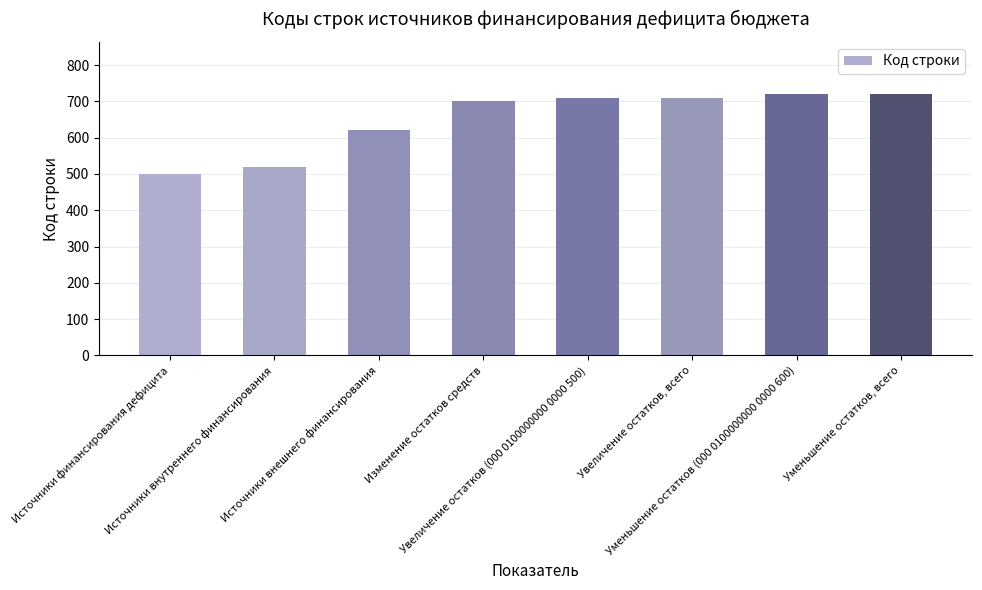

What is the greatest value displayed?

720